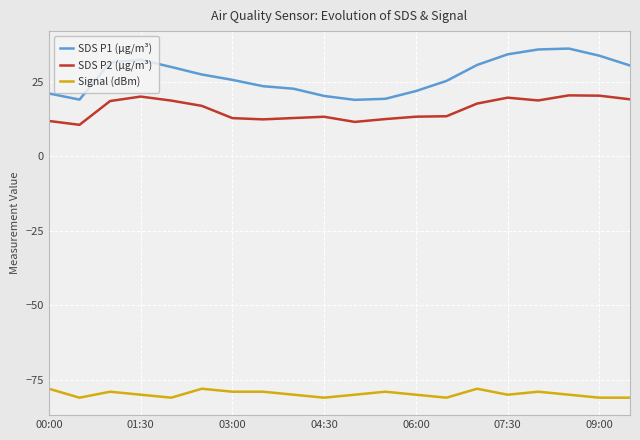

True or false: SDS P1 (µg/m³) and Signal (dBm) cross at least once.

False